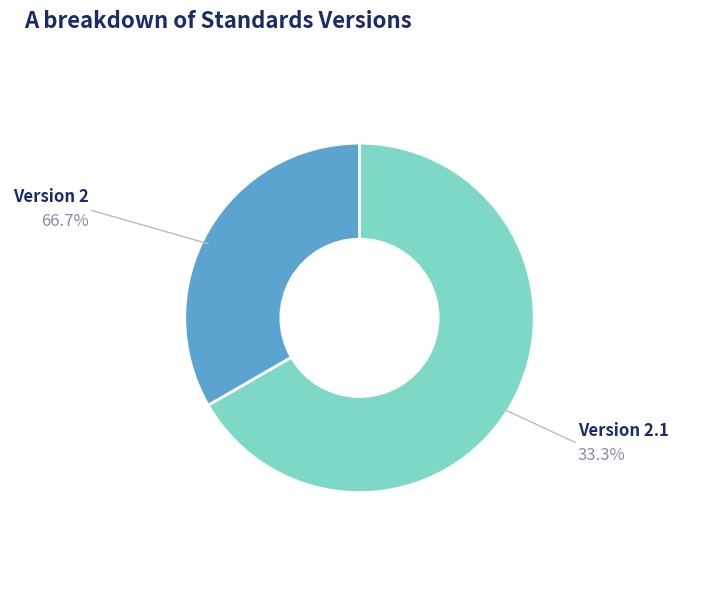

How many segments does this pie chart have?

2